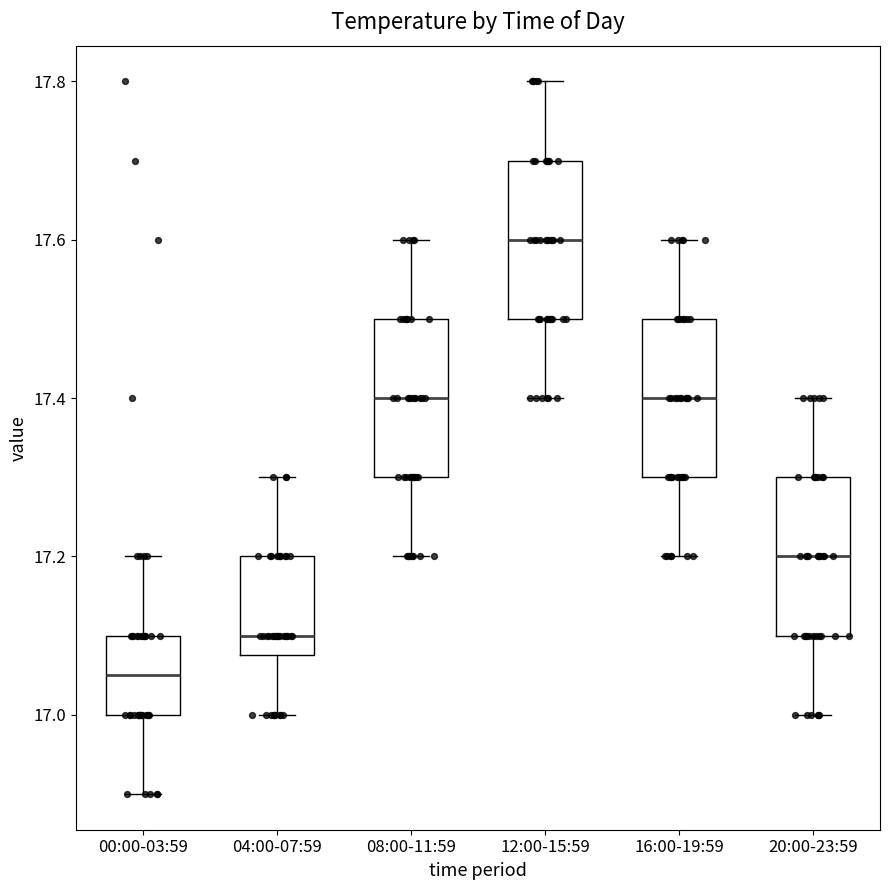

Reading left to right, transcribe this box plot: for each box, give where its median line is, the range the box spans, and where its two whiskers end, as read against the y-axis. The values are not printed on the chart, so give them approximately, as read against the axis.

00:00-03:59: median 17.06, box 17.00 to 17.10, whiskers 16.90 to 17.20
04:00-07:59: median 17.10, box 17.08 to 17.20, whiskers 17.00 to 17.30
08:00-11:59: median 17.40, box 17.30 to 17.50, whiskers 17.20 to 17.60
12:00-15:59: median 17.60, box 17.50 to 17.70, whiskers 17.40 to 17.80
16:00-19:59: median 17.40, box 17.30 to 17.50, whiskers 17.20 to 17.60
20:00-23:59: median 17.20, box 17.10 to 17.30, whiskers 17.00 to 17.40